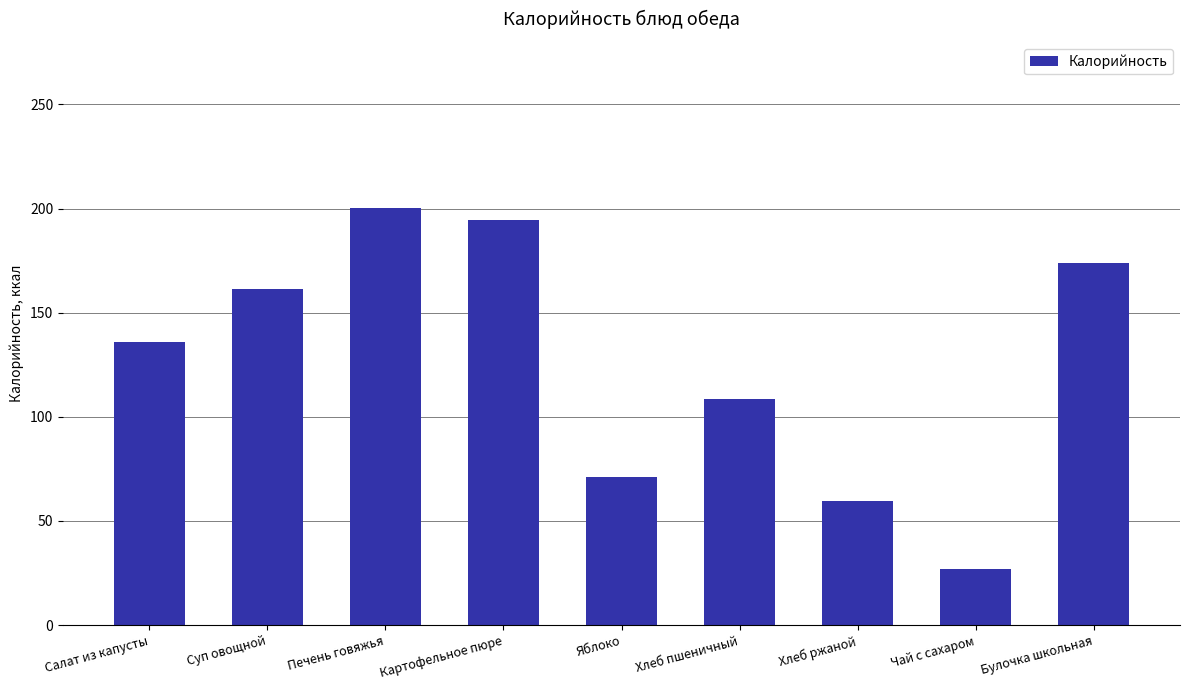

Between Хлеб ржаной and Яблоко, which is larger?

Яблоко